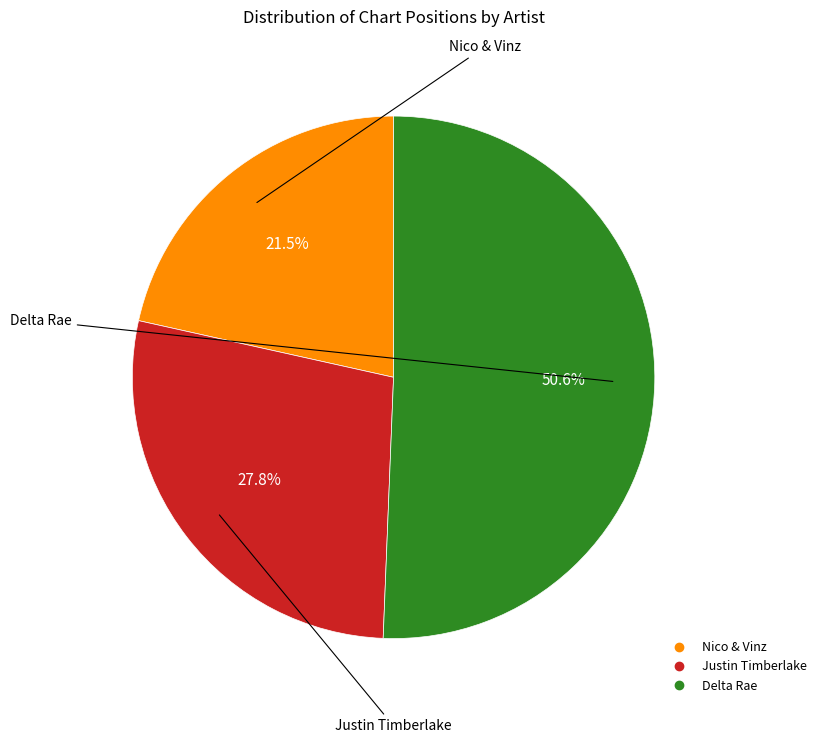

Is it true that Delta Rae is 51% of the pie?

True